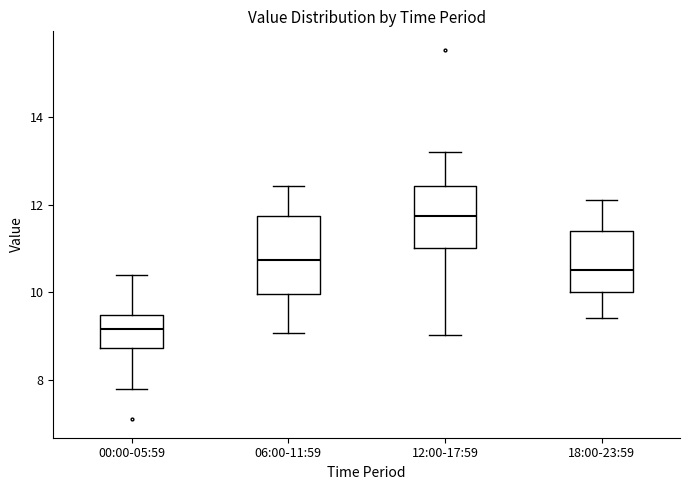

Comparing the boxes themselves (not the whiskers), which one is the tallest?

06:00-11:59